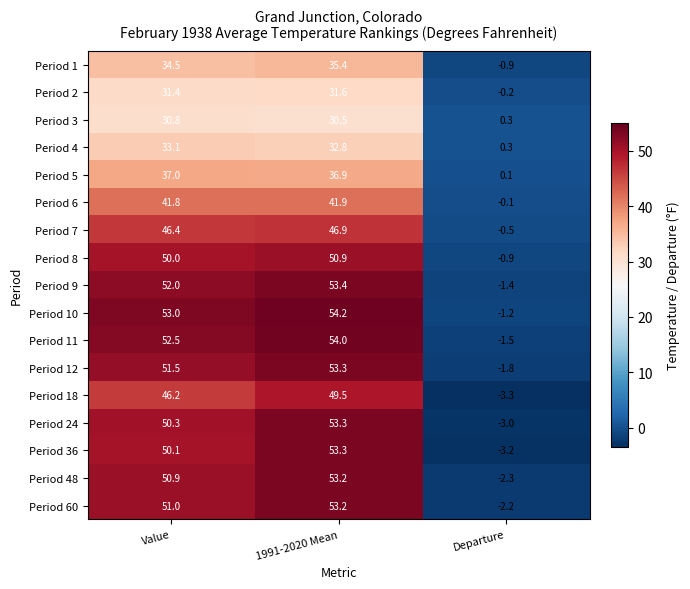

At which category does the chart reach its peak across all series?

1991-2020 Mean